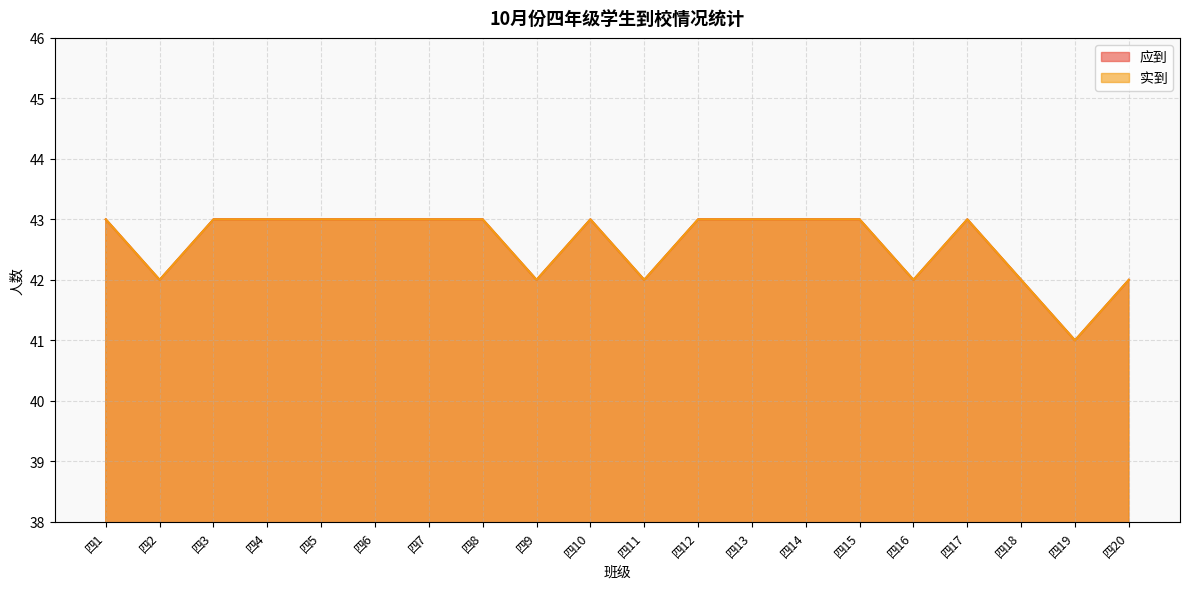

Reading right to left, extract all data points from this chart.

应到: 42	41	42	43	42	43	43	43	43	42	43	42	43	43	43	43	43	43	42	43
实到: 42	41	42	43	42	43	43	43	43	42	43	42	43	43	43	43	43	43	42	43